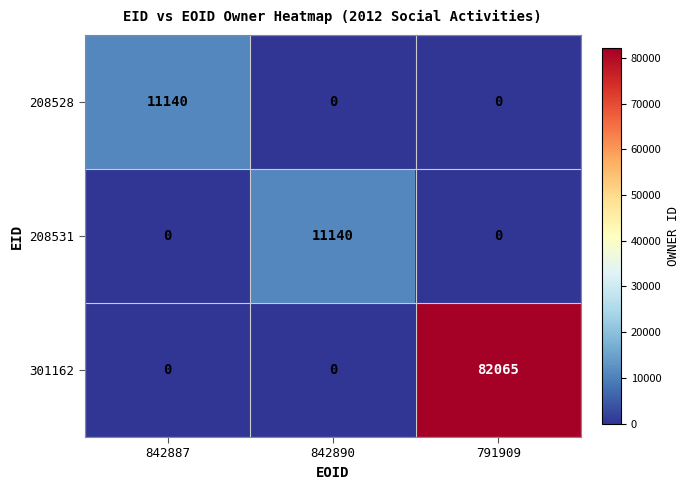

Reading right to left, list all the values displayed in this chart.

208528: 0	0	11140
208531: 0	11140	0
301162: 82065	0	0